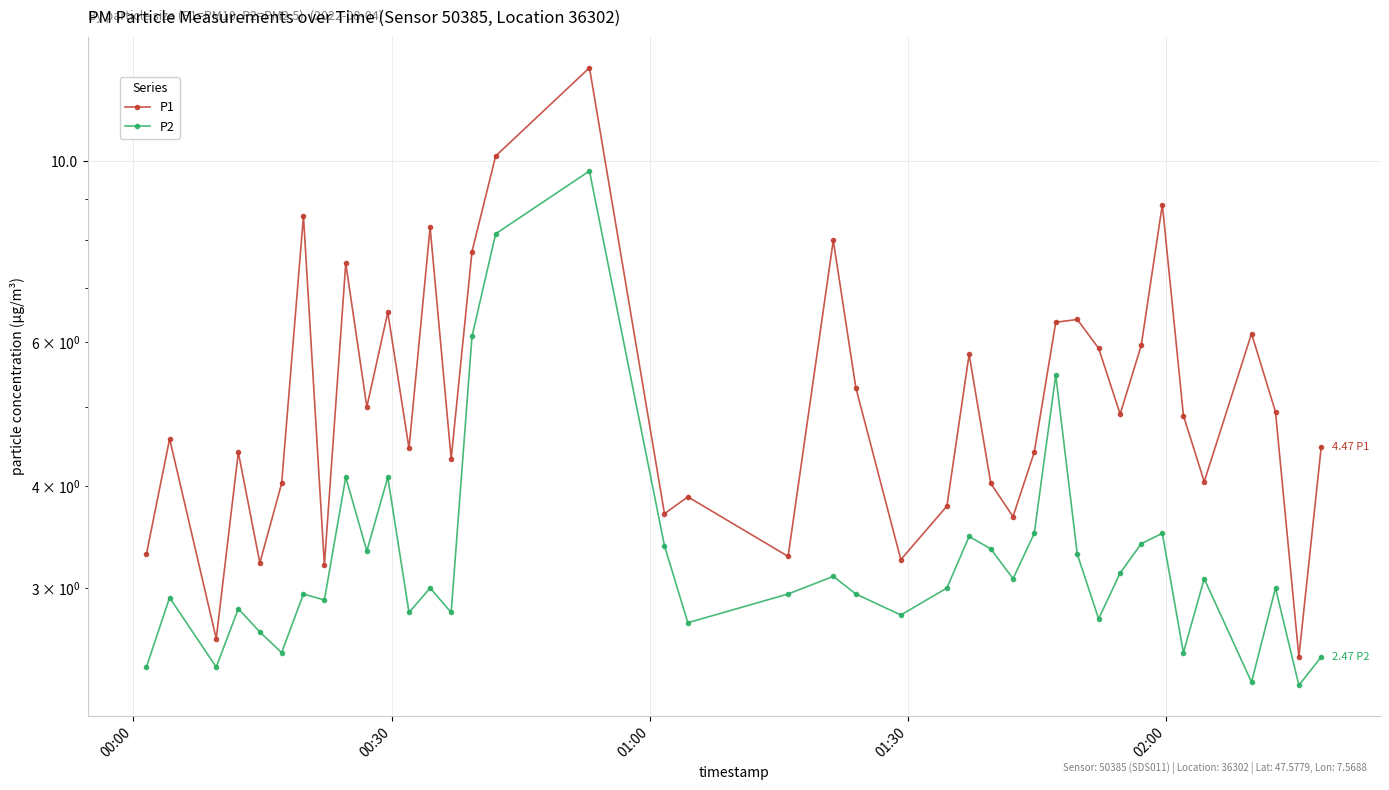

Rank the series by their maximum value, from highest to lowest.

P1, P2